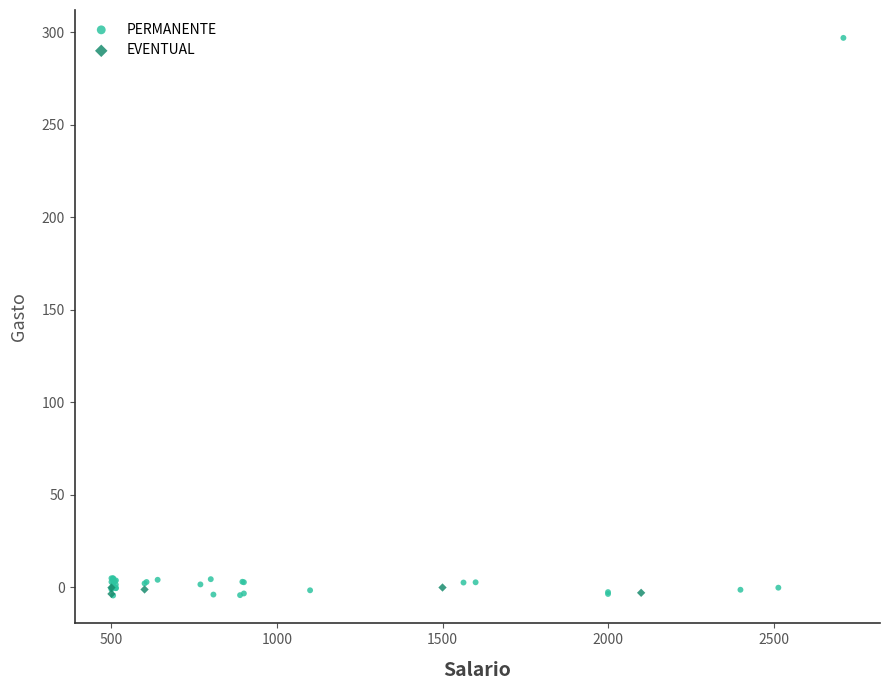

Which series has the largest Y range (max minus min)?

PERMANENTE